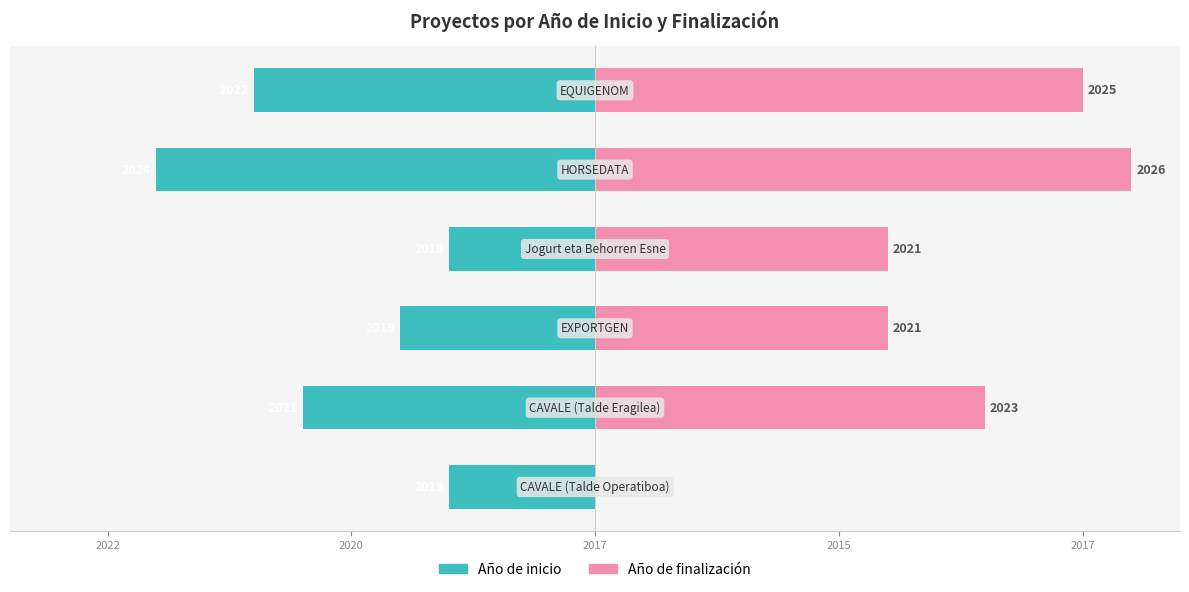

True or false: Año de inicio has a value of -9 at 2022.

True